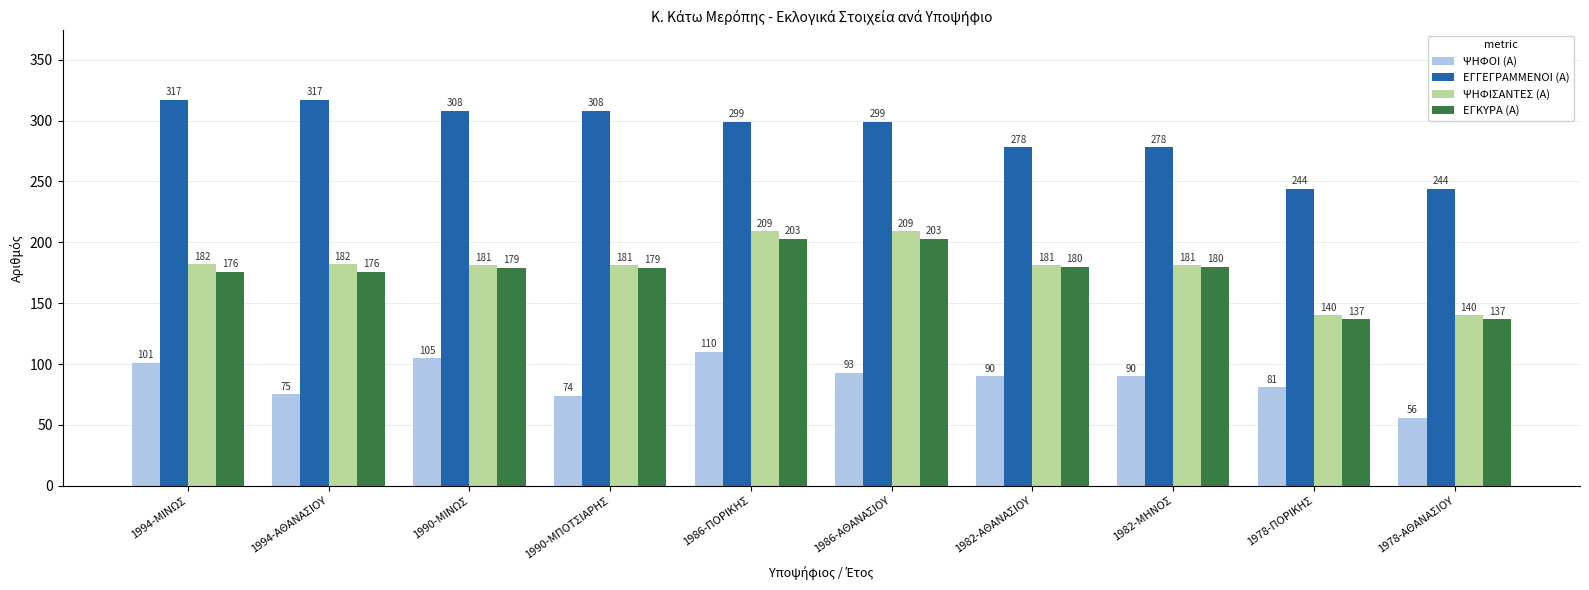

What is the minimum value for ΨΗΦΟΙ (Α)?

56